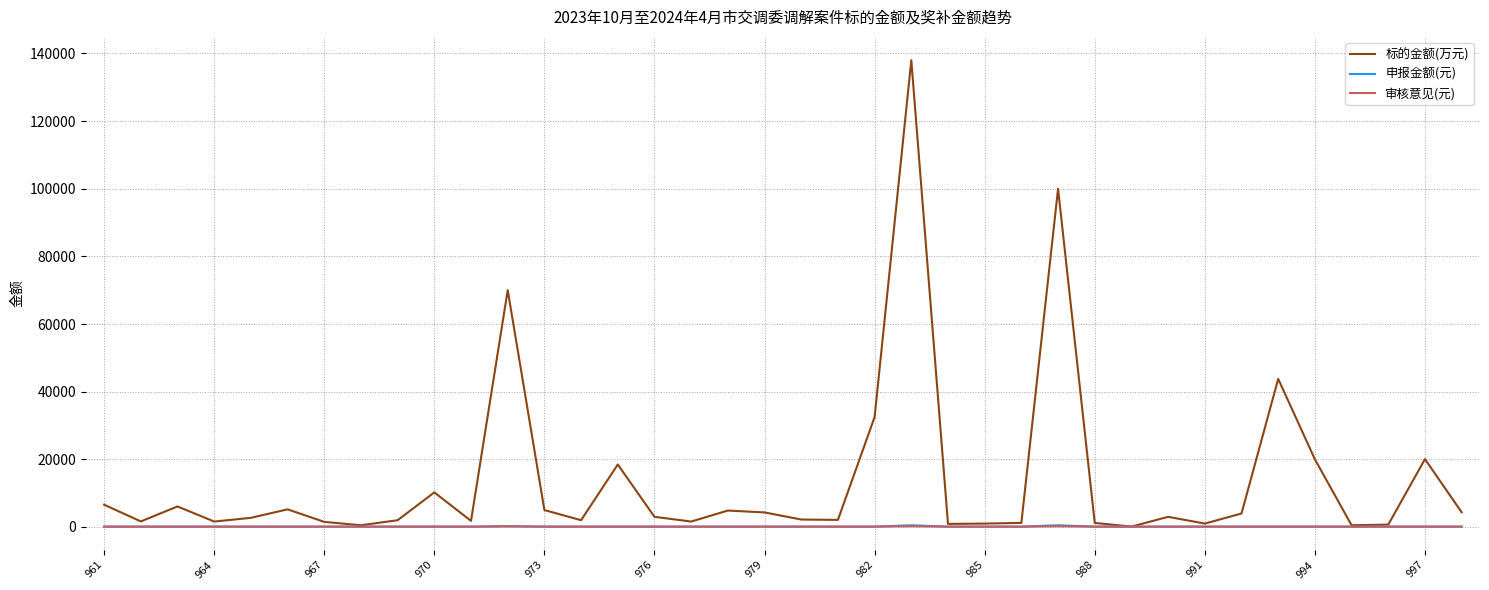

What is the maximum value for 标的金额(万元)?

138000